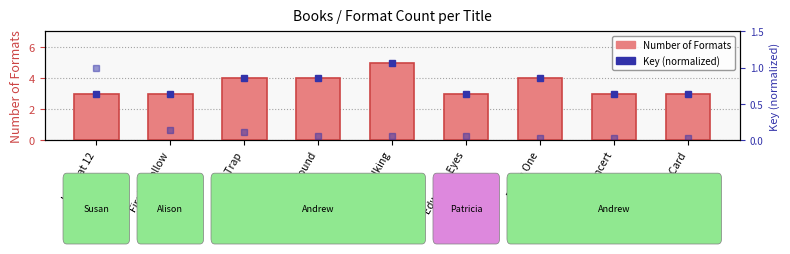

Rank the series by their maximum value, from highest to lowest.

Number of Formats, Key (normalized)